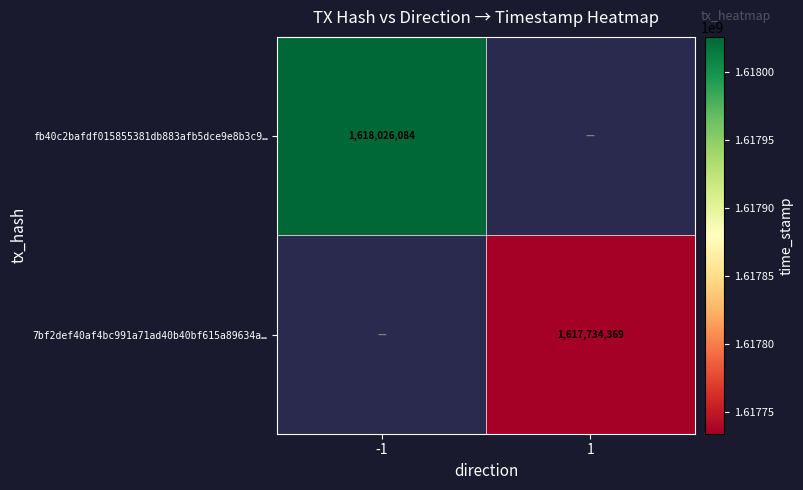

Is it true that 7bf2def40af4bc991a71ad40b40bf615a89634a… equals 1062330521 at 1?

False